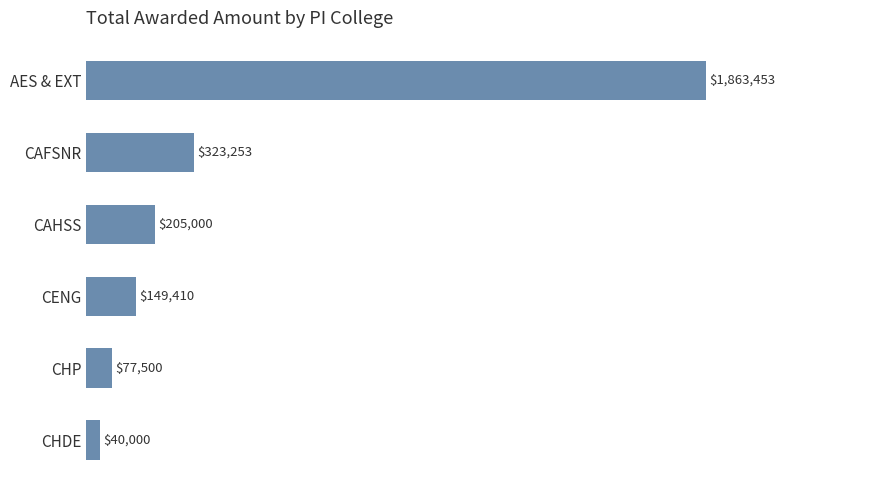

How many distinct data groups are displayed?

1